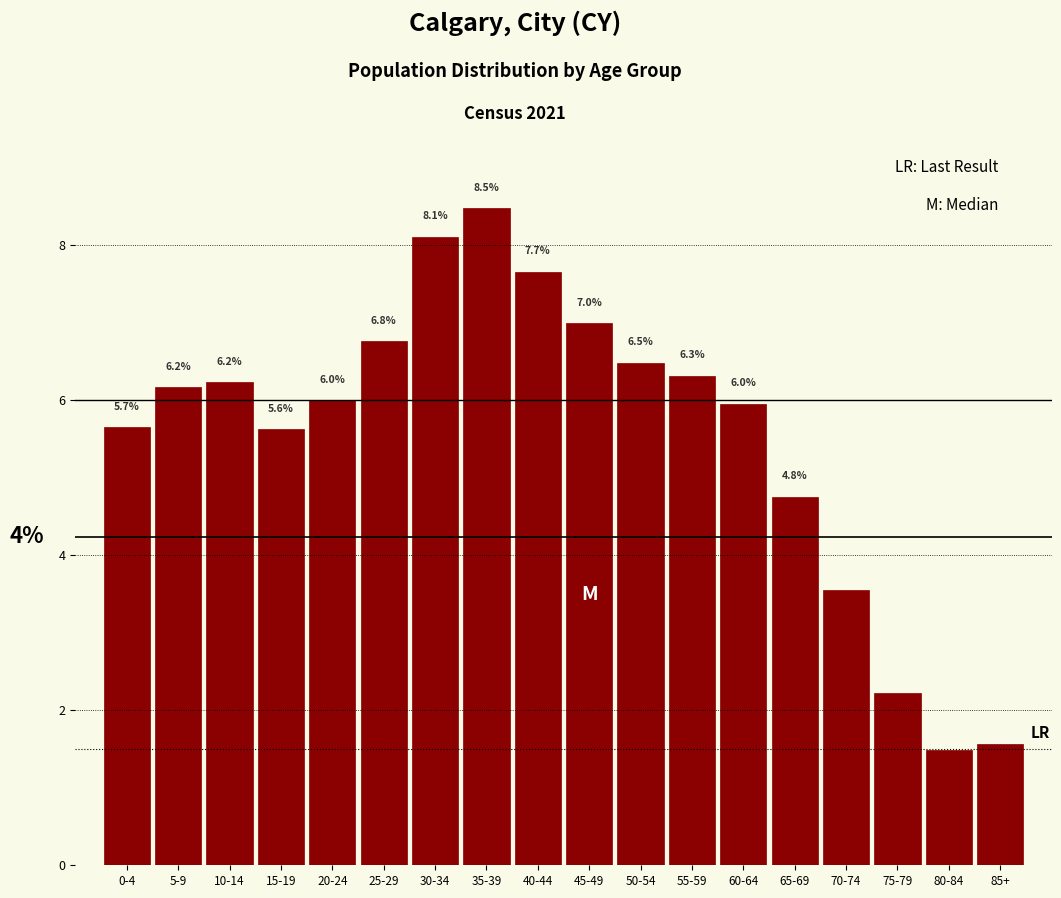

What is the difference between the maximum and second lowest values?

6.9